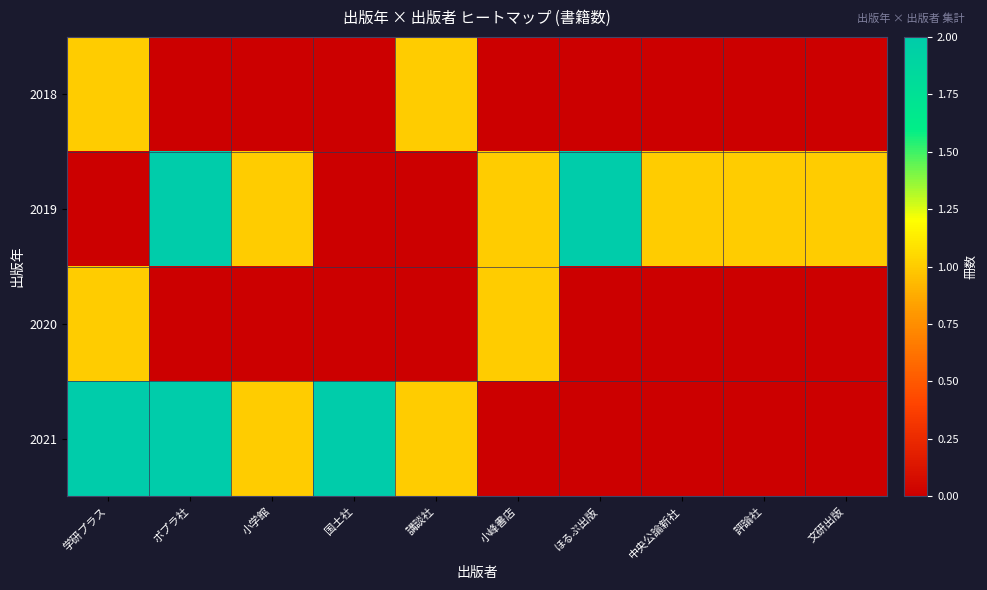

Reading right to left, list all the values displayed in this chart.

2018: 文研出版=0	評論社=0	中央公論新社=0	ほるぷ出版=0	小峰書店=0	講談社=1	国土社=0	小学館=0	ポプラ社=0	学研プラス=1
2019: 文研出版=1	評論社=1	中央公論新社=1	ほるぷ出版=2	小峰書店=1	講談社=0	国土社=0	小学館=1	ポプラ社=2	学研プラス=0
2020: 文研出版=0	評論社=0	中央公論新社=0	ほるぷ出版=0	小峰書店=1	講談社=0	国土社=0	小学館=0	ポプラ社=0	学研プラス=1
2021: 文研出版=0	評論社=0	中央公論新社=0	ほるぷ出版=0	小峰書店=0	講談社=1	国土社=2	小学館=1	ポプラ社=2	学研プラス=2